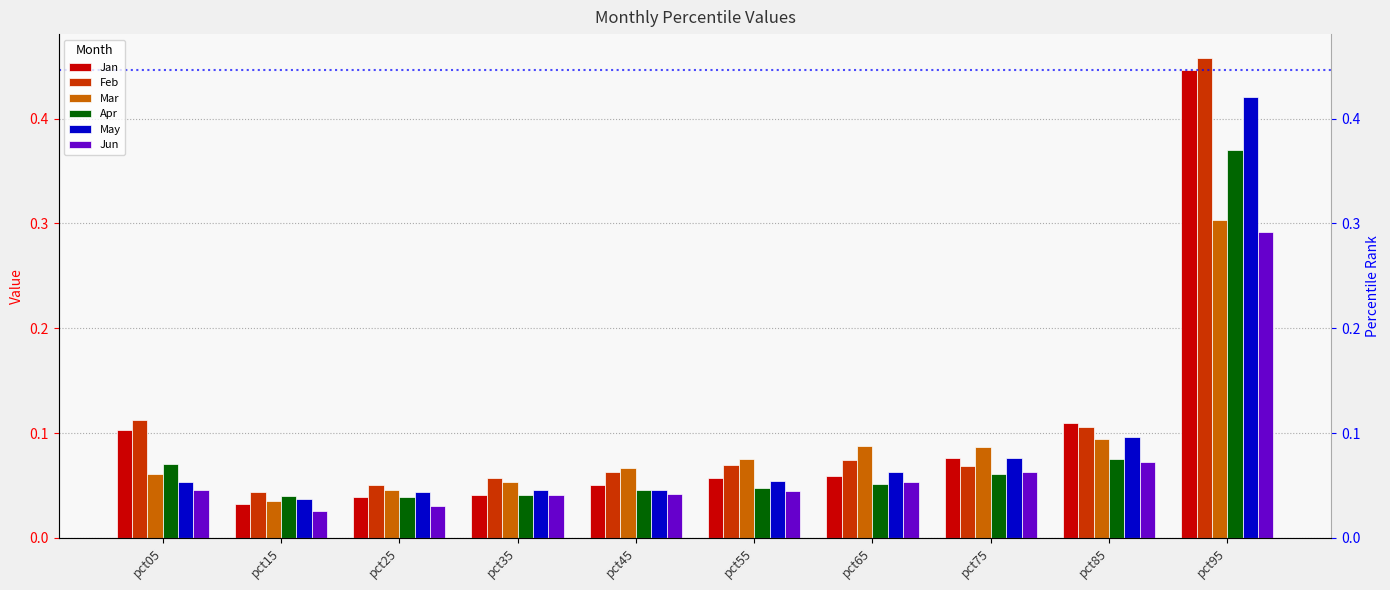

What is the total value across all series at pct75?

0.4